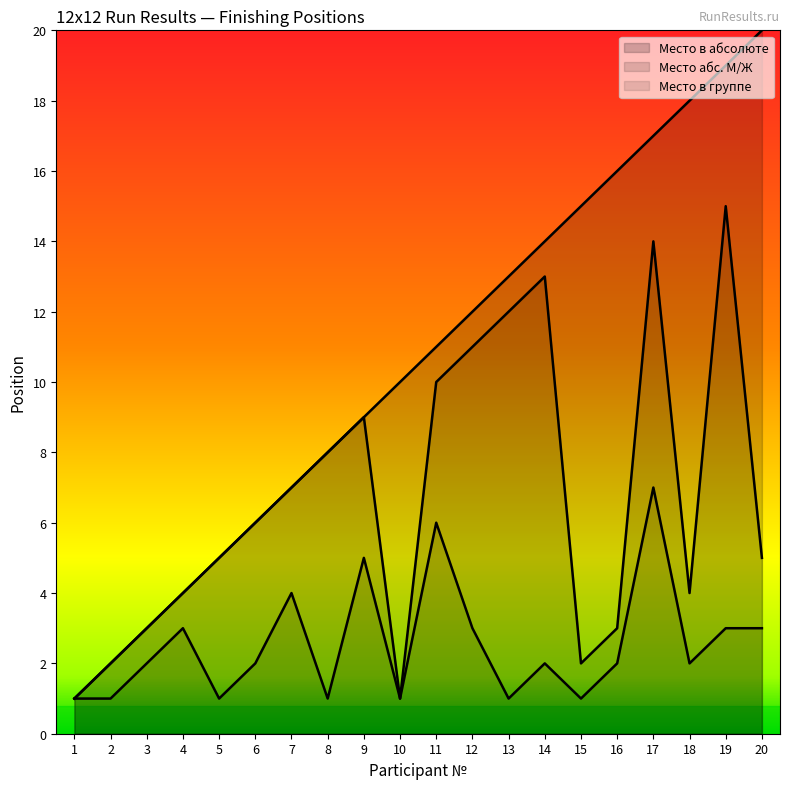

Reading left to right, transcribe all the data shown in this chart.

Место в абсолюте: 1	2	3	4	5	6	7	8	9	10	11	12	13	14	15	16	17	18	19	20
Место абс. М/Ж: 1	2	3	4	5	6	7	8	9	1	10	11	12	13	2	3	14	4	15	5
Место в группе: 1	1	2	3	1	2	4	1	5	1	6	3	1	2	1	2	7	2	3	3